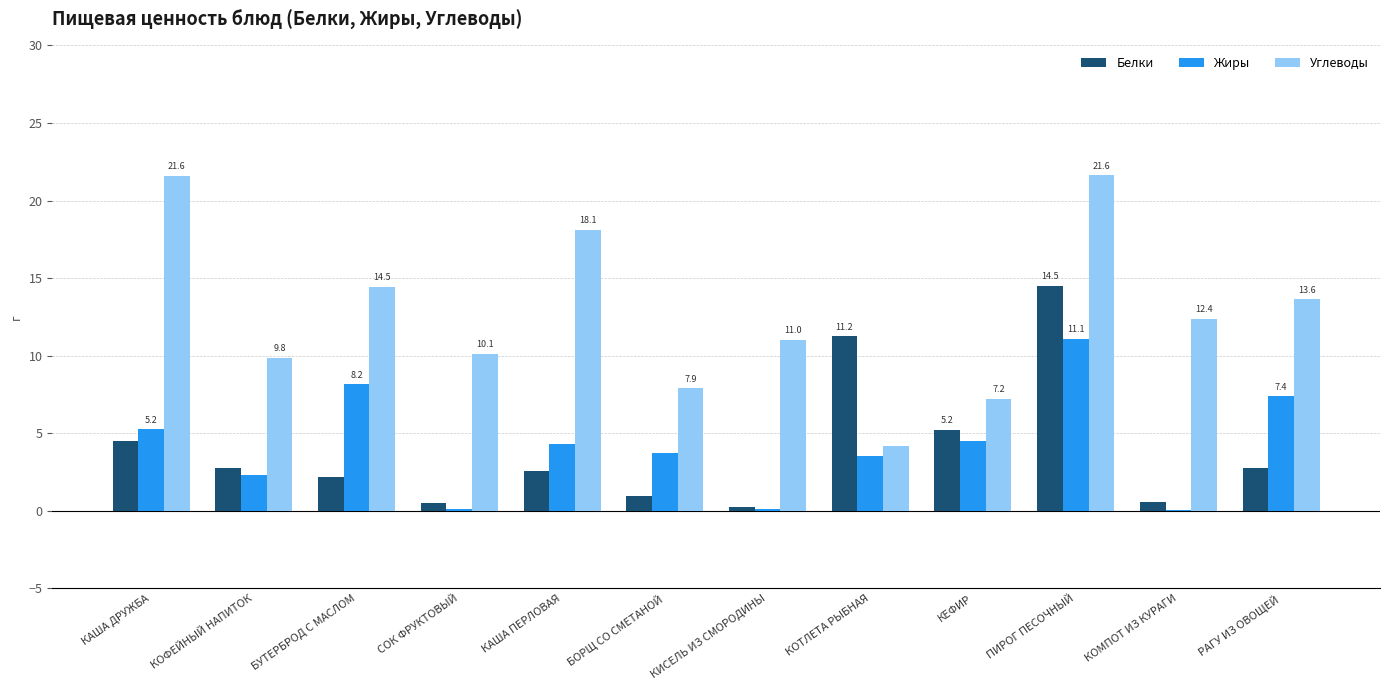

The value of Белки at БУТЕРБРОД С МАСЛОМ is 3.3. True or false?

False